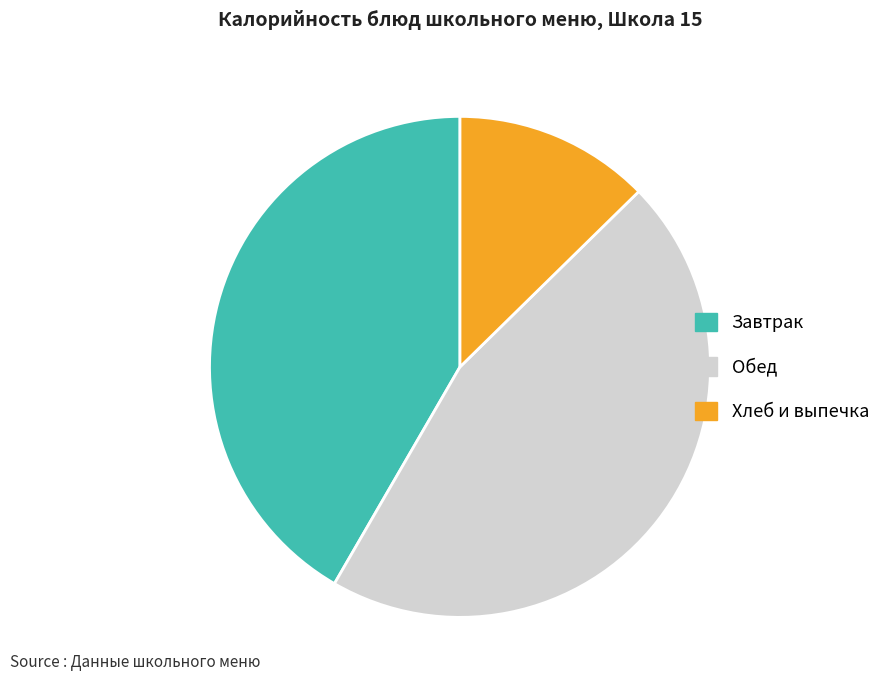

Between Обед and Хлеб и выпечка, which is larger?

Обед